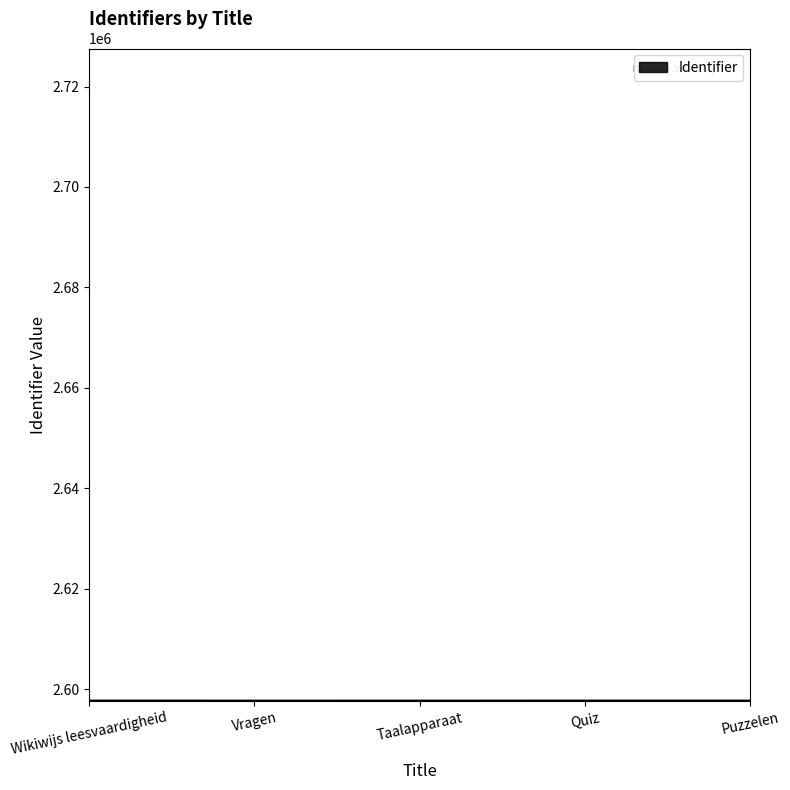

What is the maximum value shown in the chart?

2597686